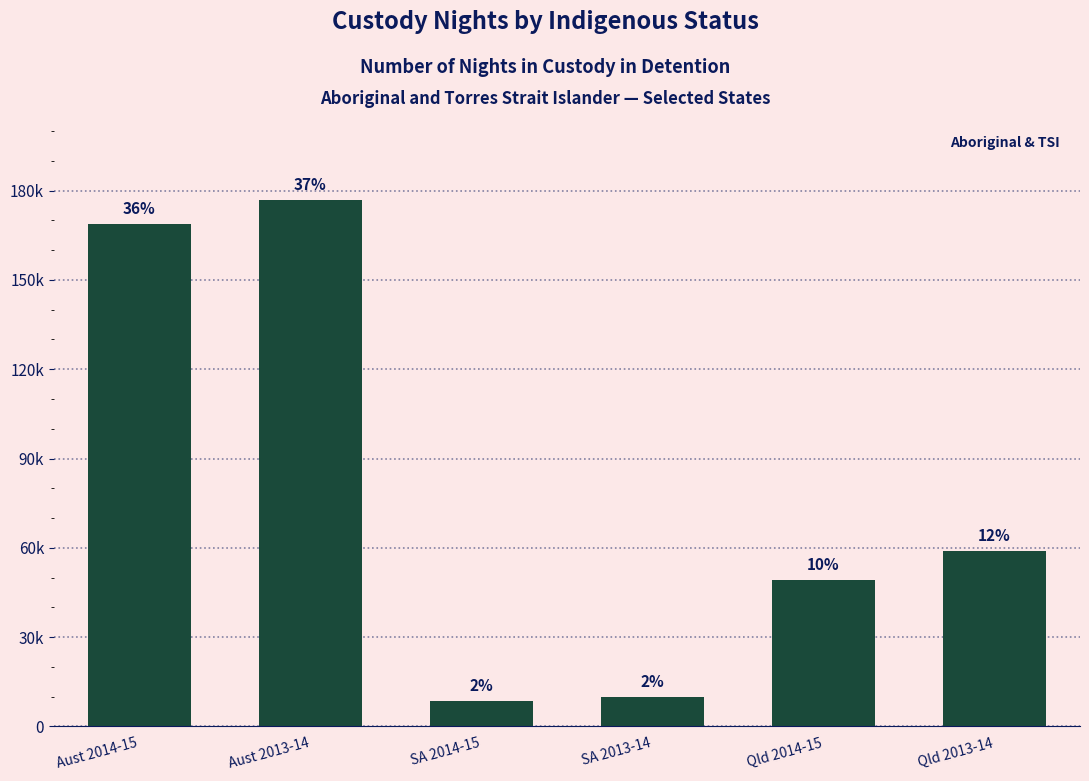

List the labels in order of value, smallest first.

SA 2014-15, SA 2013-14, Qld 2014-15, Qld 2013-14, Aust 2014-15, Aust 2013-14